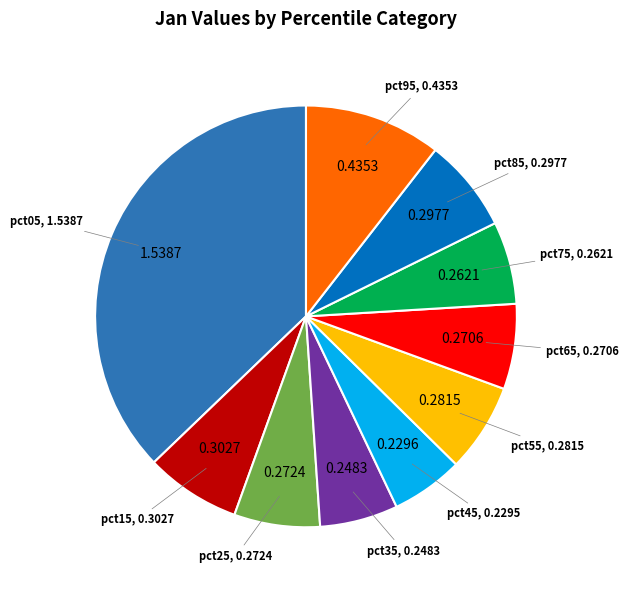

Is there any slice that represents more than half of the pie?

No